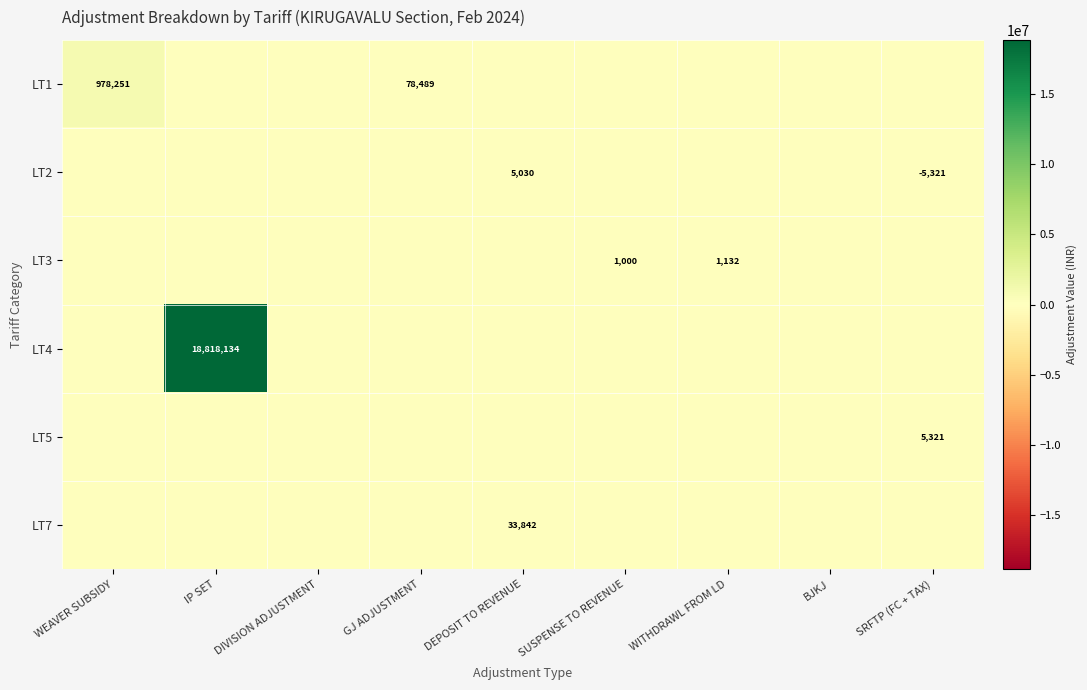

The value of LT2 at SRFTP (FC + TAX) is -7911.2. True or false?

False